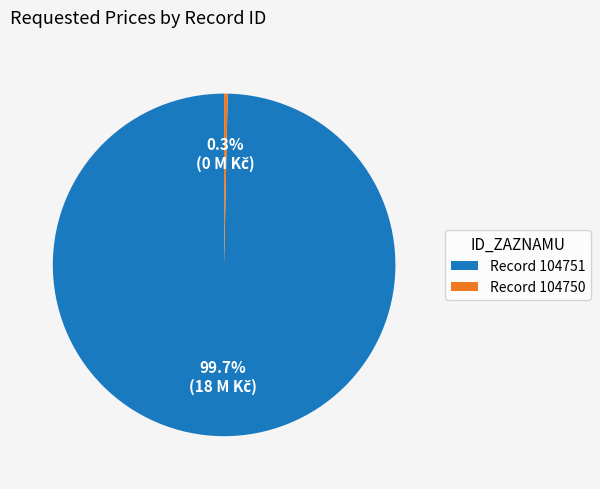

What portion of the pie excludes Record 104751?

0.3%